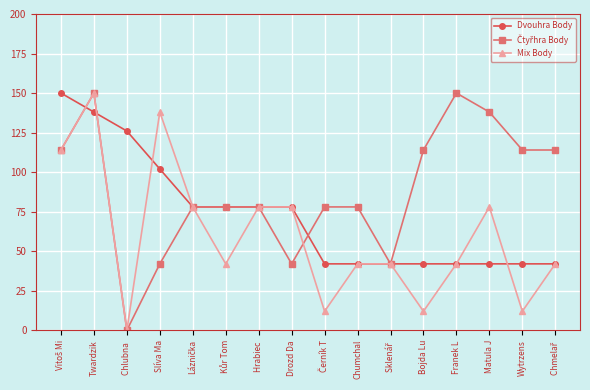

Where is the first local maximum for Mix Body?

Twardzik